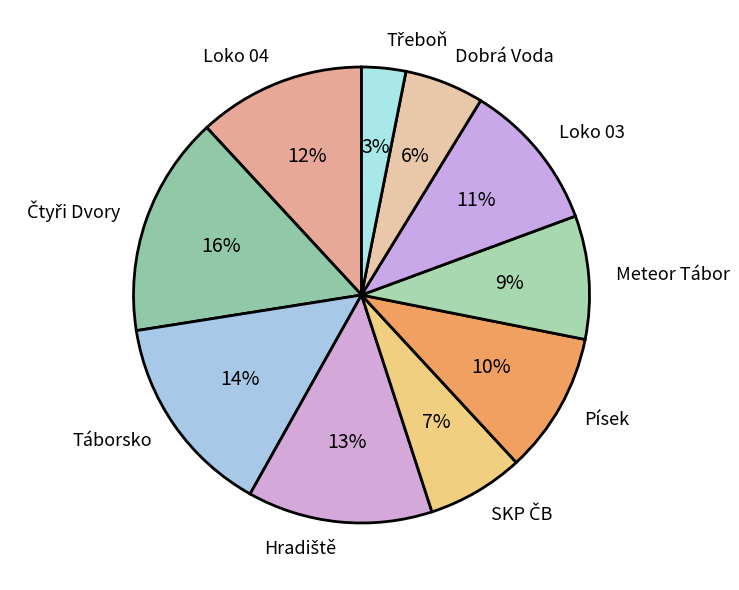

To the nearest percent, what is the difference between the Dobrá Voda and Písek slice percentages?

4%